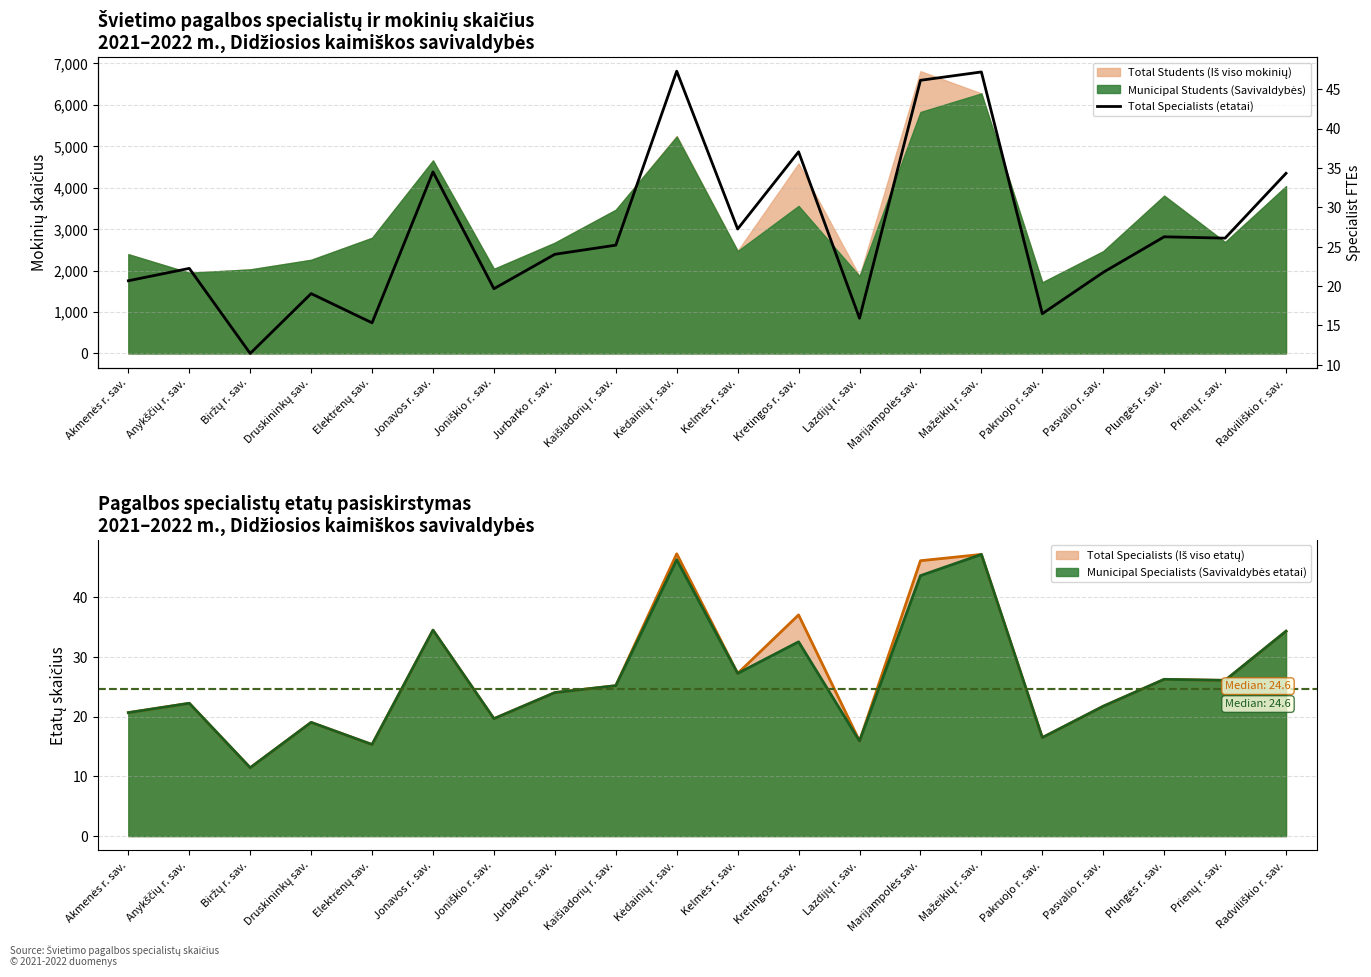

What is the label of the 15th point from the left?

Mažeikių r. sav.